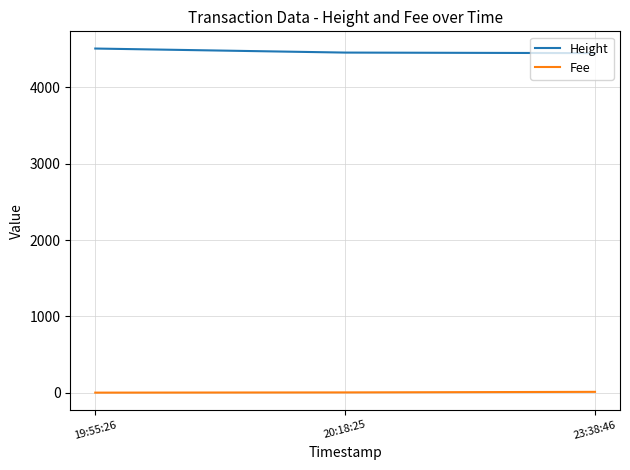

How many lines are shown in the chart?

2